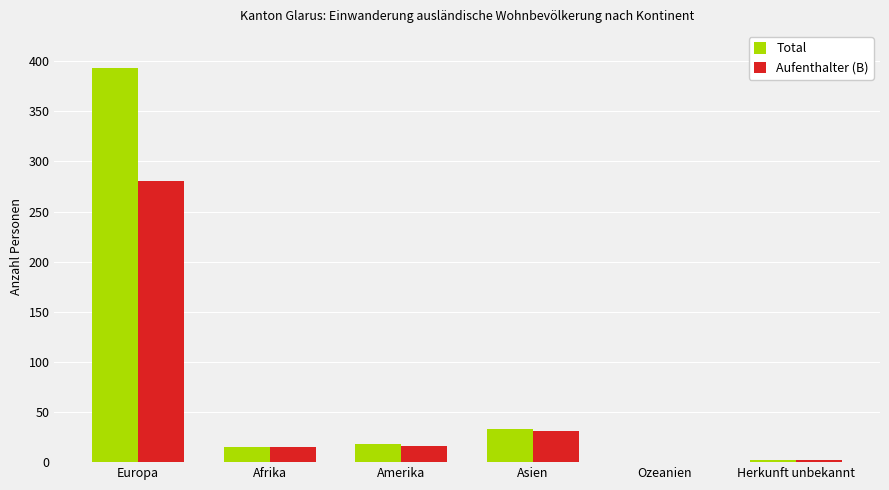

Which category has the highest value across all series?

Europa